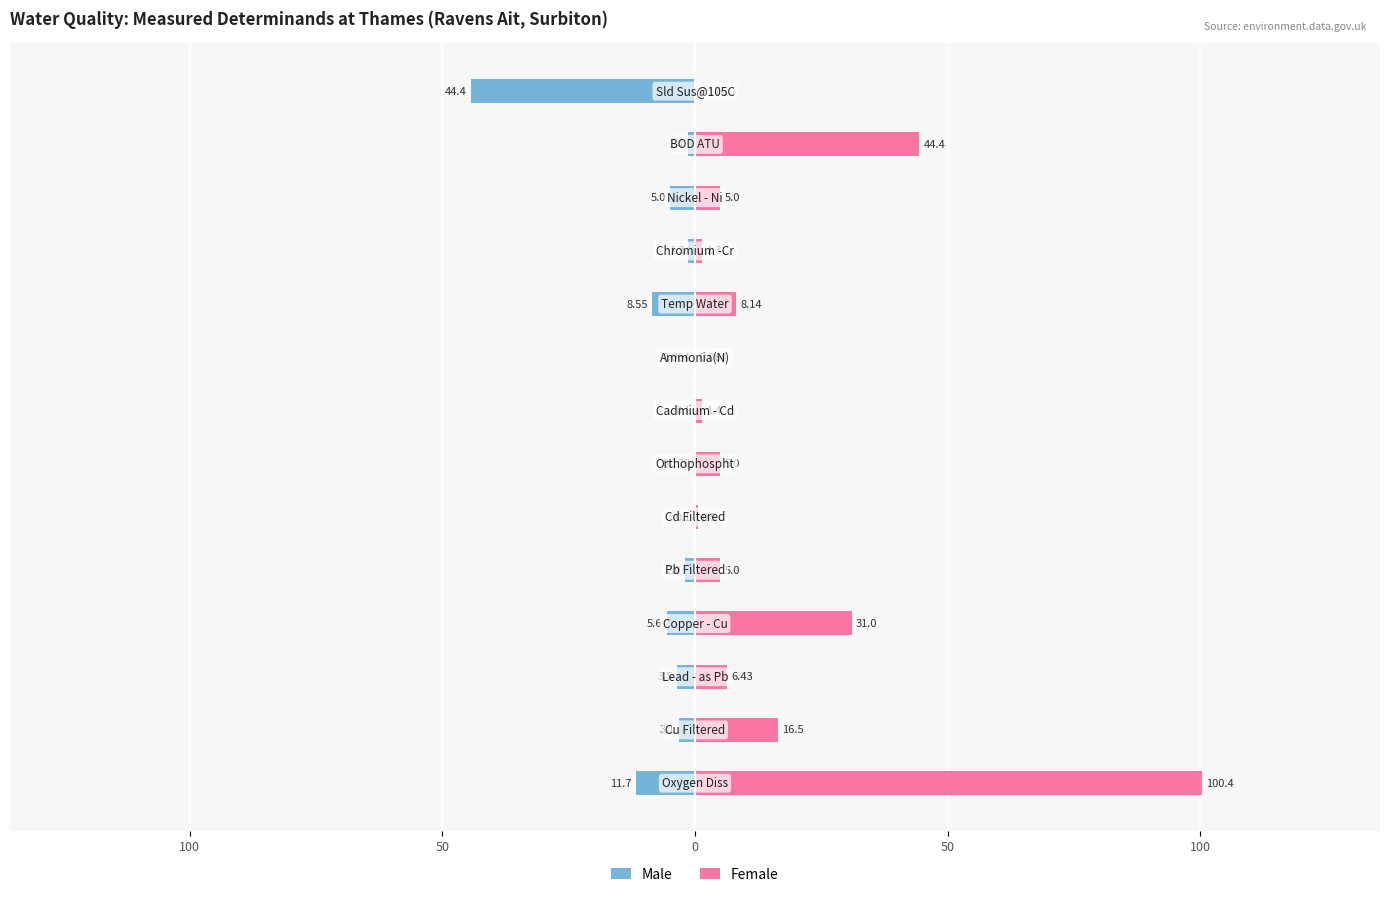

Which series has the largest total across all categories?

Female